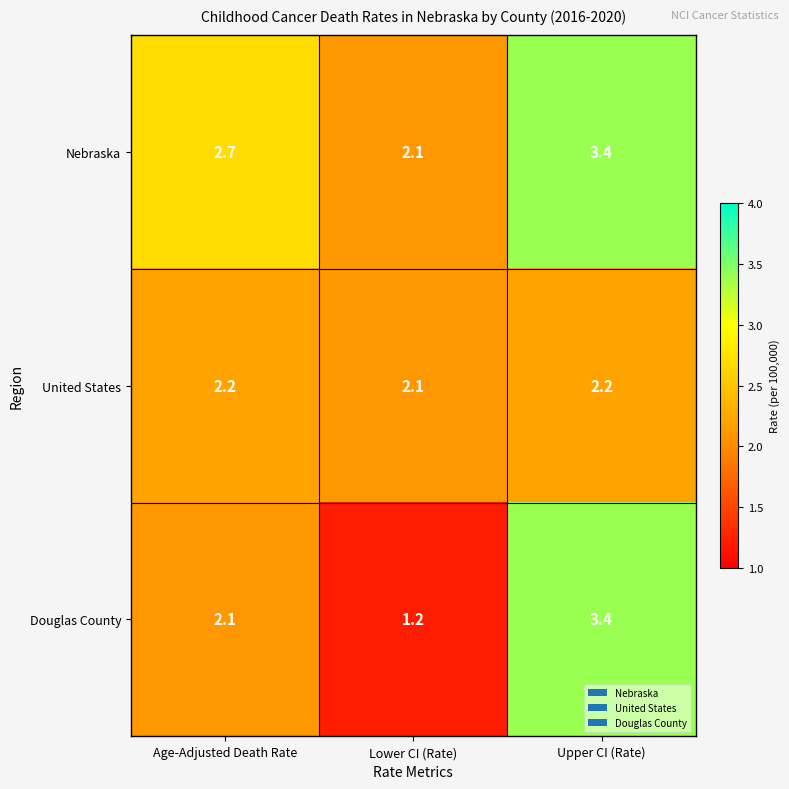

At which category is the sum across all series the highest?

Upper CI (Rate)